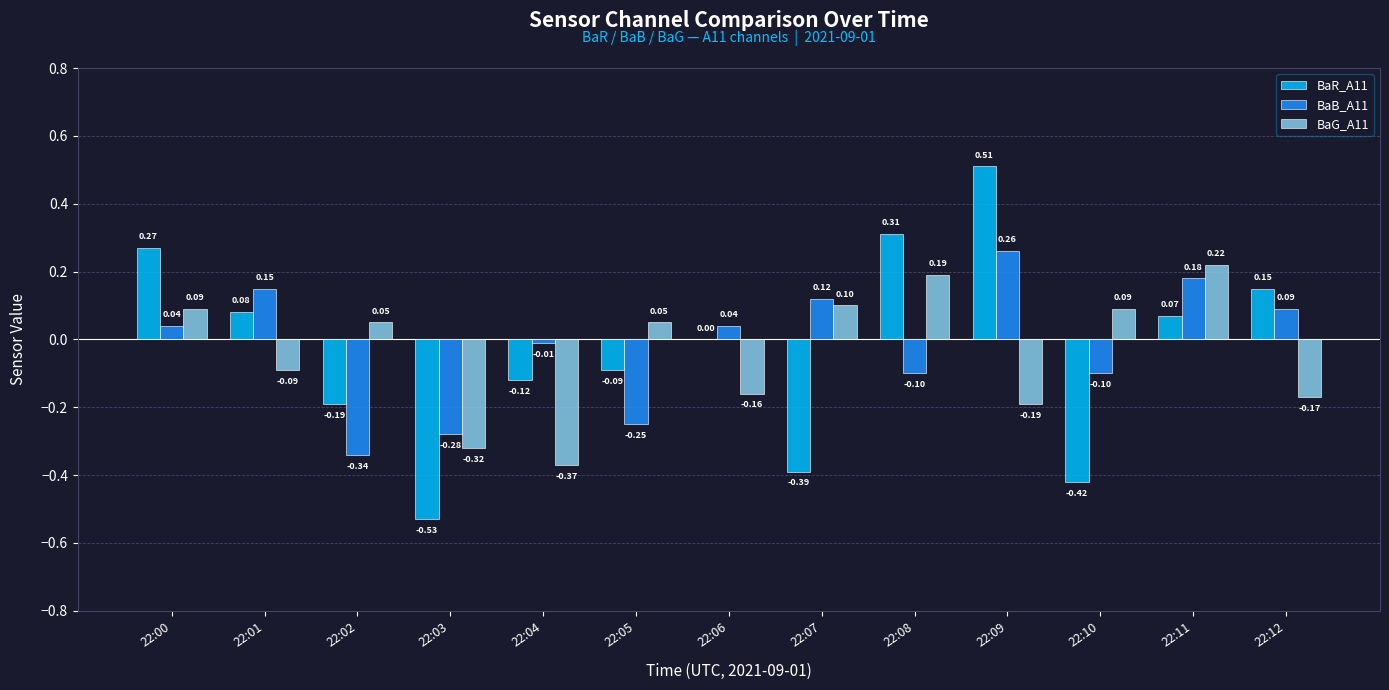

How many groups of bars are there?

13